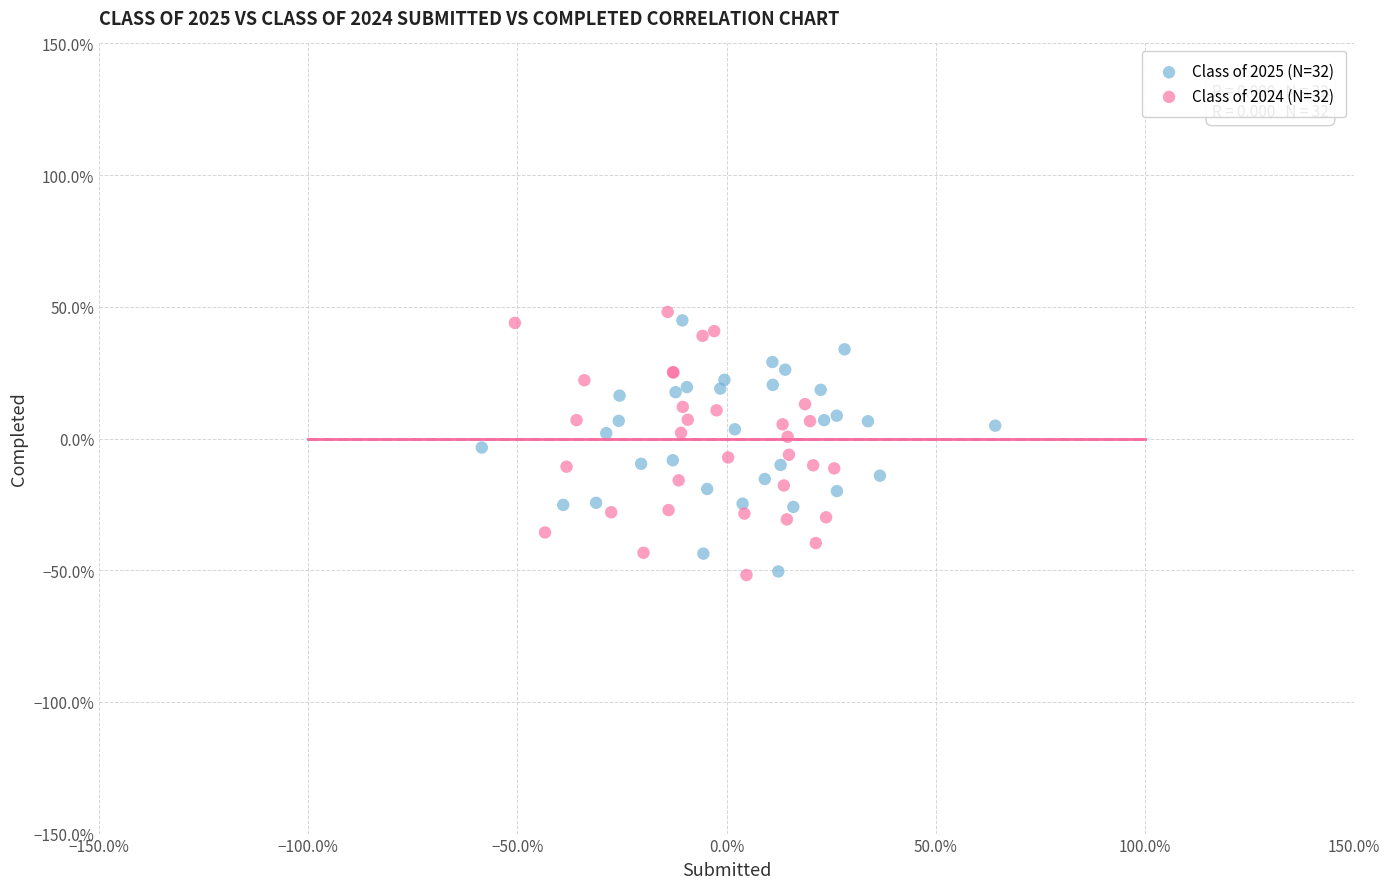

What are all the series names shown in the legend?

Class of 2025 (N=32), Class of 2024 (N=32)